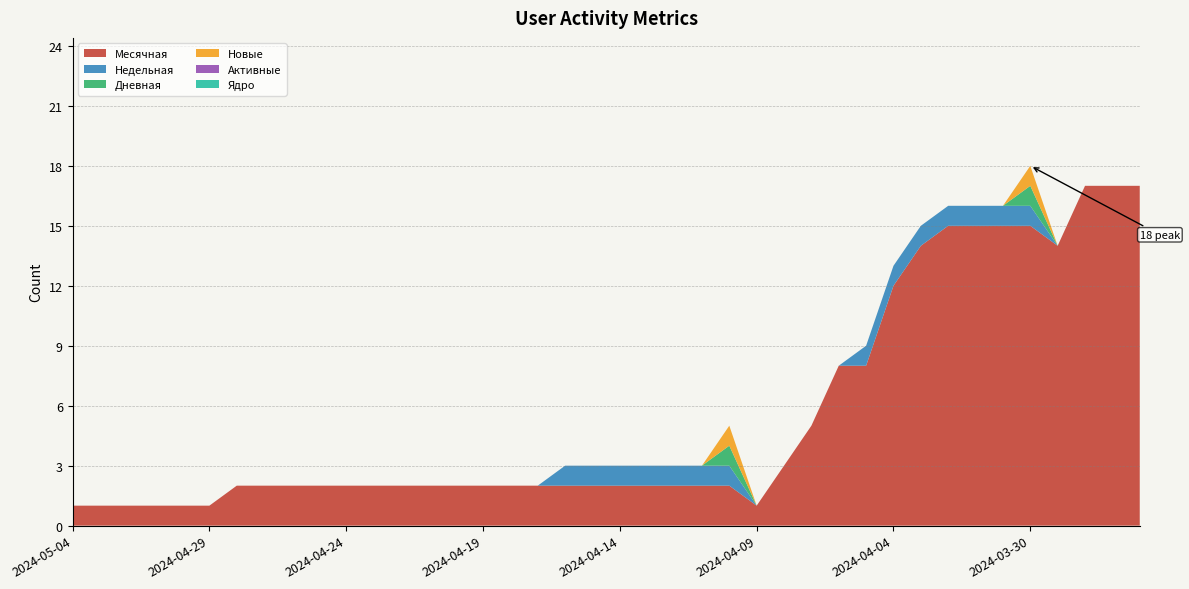

Reading left to right, extract all data points from this chart.

Месячная: 1	1	1	1	1	1	2	2	2	2	2	2	2	2	2	2	2	2	2	2	2	2	2	2	2	1	3	5	8	8	12	14	15	15	15	15	14	17	17	17
Недельная: 0	0	0	0	0	0	0	0	0	0	0	0	0	0	0	0	0	0	1	1	1	1	1	1	1	0	0	0	0	1	1	1	1	1	1	1	0	0	0	0
Дневная: 0	0	0	0	0	0	0	0	0	0	0	0	0	0	0	0	0	0	0	0	0	0	0	0	1	0	0	0	0	0	0	0	0	0	0	1	0	0	0	0
Новые: 0	0	0	0	0	0	0	0	0	0	0	0	0	0	0	0	0	0	0	0	0	0	0	0	1	0	0	0	0	0	0	0	0	0	0	1	0	0	0	0
Активные: 0	0	0	0	0	0	0	0	0	0	0	0	0	0	0	0	0	0	0	0	0	0	0	0	0	0	0	0	0	0	0	0	0	0	0	0	0	0	0	0
Ядро: 0	0	0	0	0	0	0	0	0	0	0	0	0	0	0	0	0	0	0	0	0	0	0	0	0	0	0	0	0	0	0	0	0	0	0	0	0	0	0	0